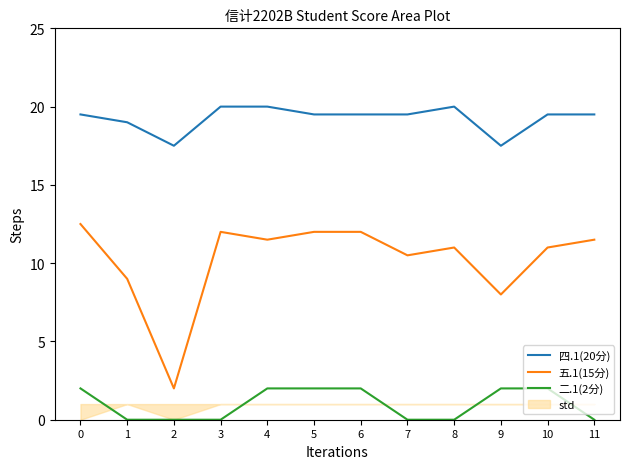

How many data points does each series have?

12